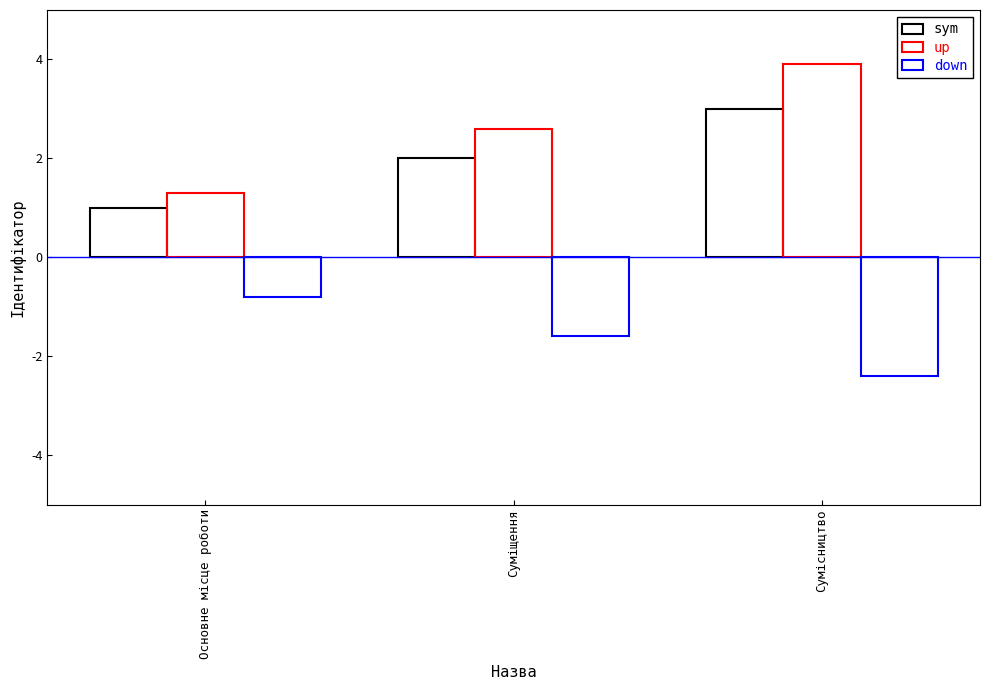

How many groups of bars are there?

3